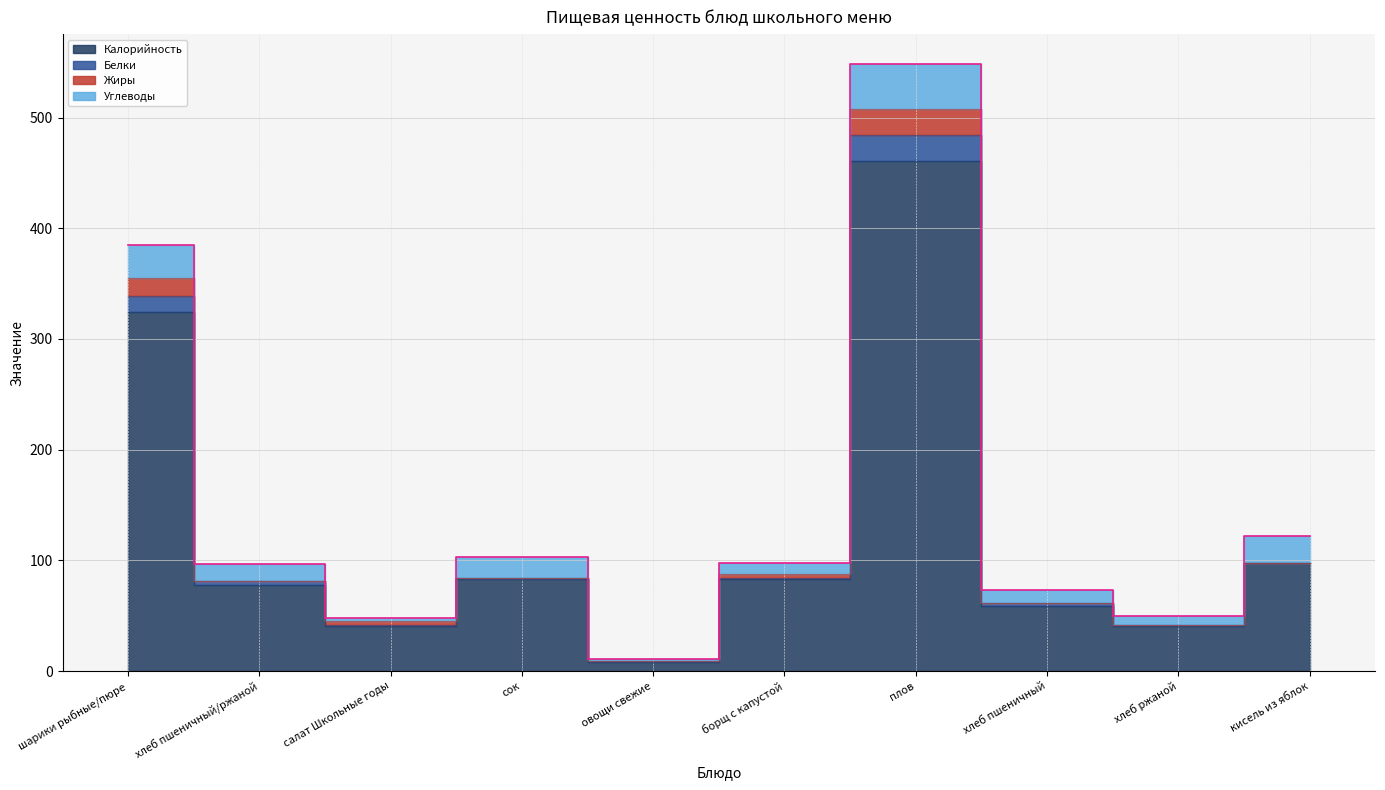

True or false: Белки and Калорийность intersect in this chart.

False